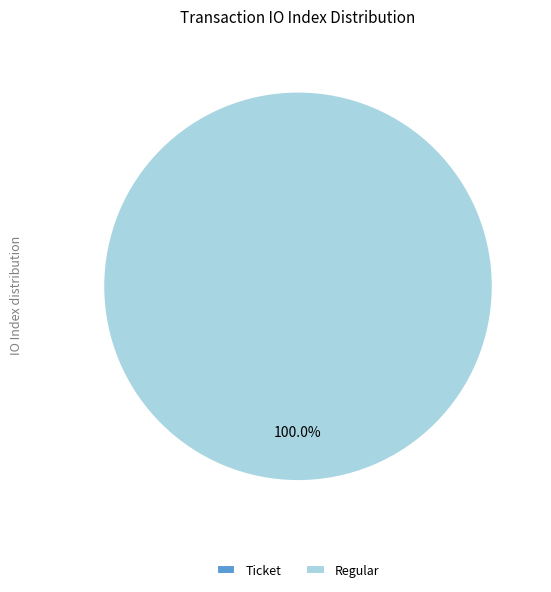

What is the smallest slice in the pie chart?

Ticket